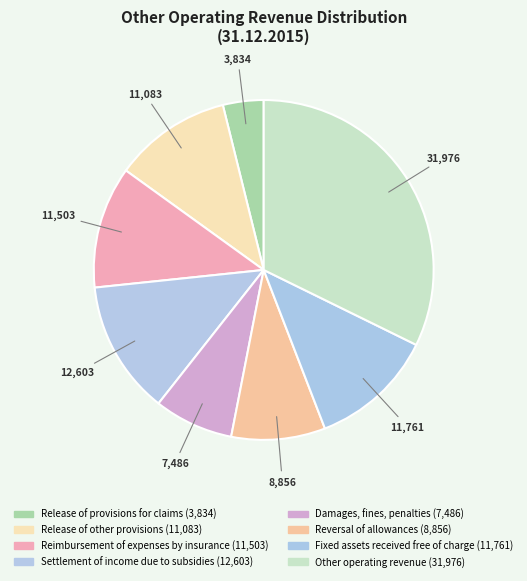

To the nearest percent, what percentage of the pie is Fixed assets received free of charge?

12%